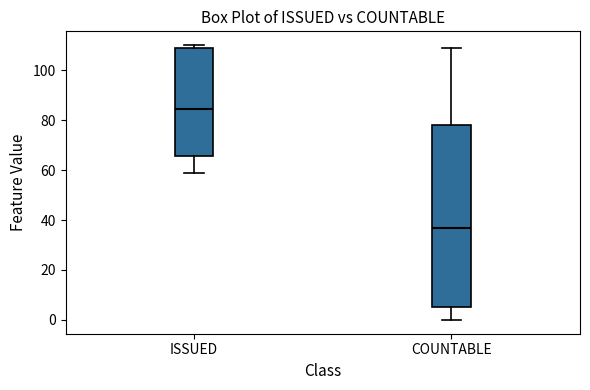

Reading left to right, transcribe this box plot: for each box, give where its median line is, the range the box spans, and where its two whiskers end, as read against the y-axis. The values are not printed on the chart, so give them approximately, as read against the axis.

ISSUED: median 84, box 66 to 110, whiskers 60 to 110 (just above the box's upper edge)
COUNTABLE: median 38, box 6 to 78, whiskers 0 to 110